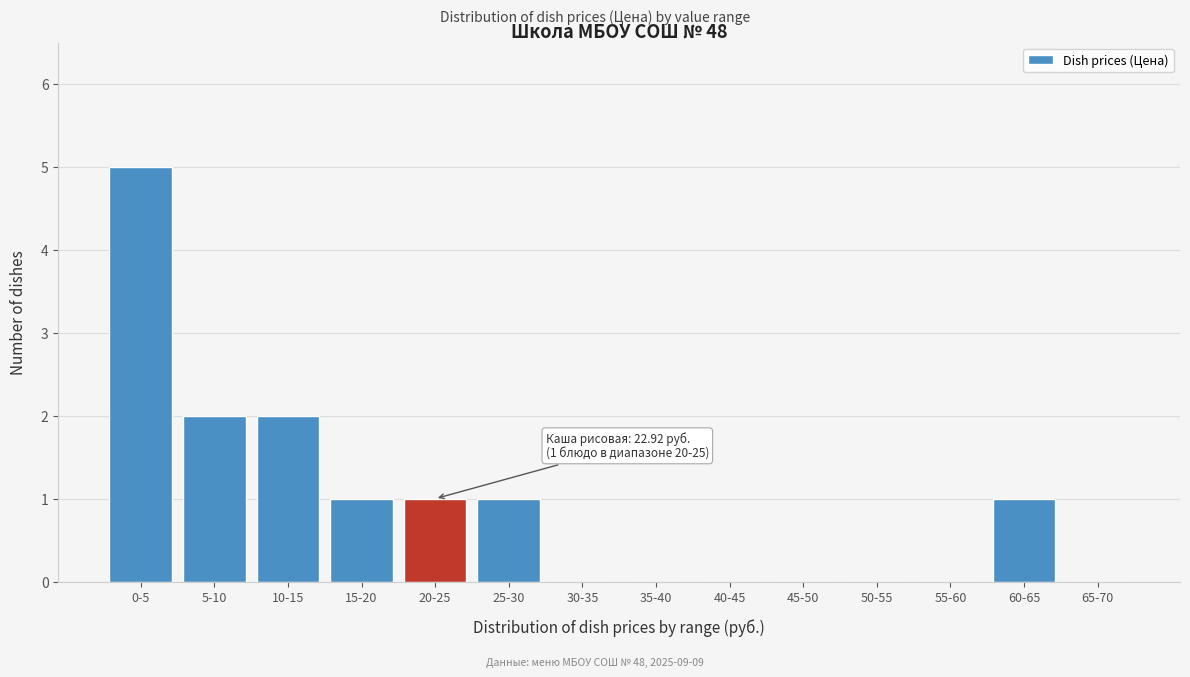

Reading left to right, list all the values displayed in this chart.

0-5=5	5-10=2	10-15=2	15-20=1	20-25=1	25-30=1	30-35=0	35-40=0	40-45=0	45-50=0	50-55=0	55-60=0	60-65=1	65-70=0